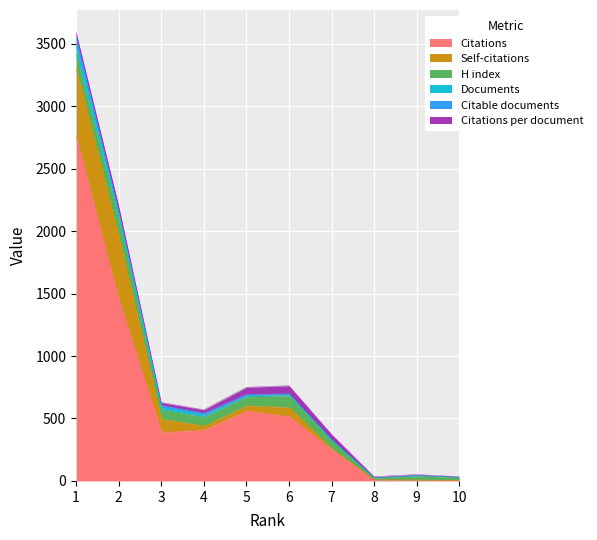

True or false: Citations per document has a value of 56 at 5.

True